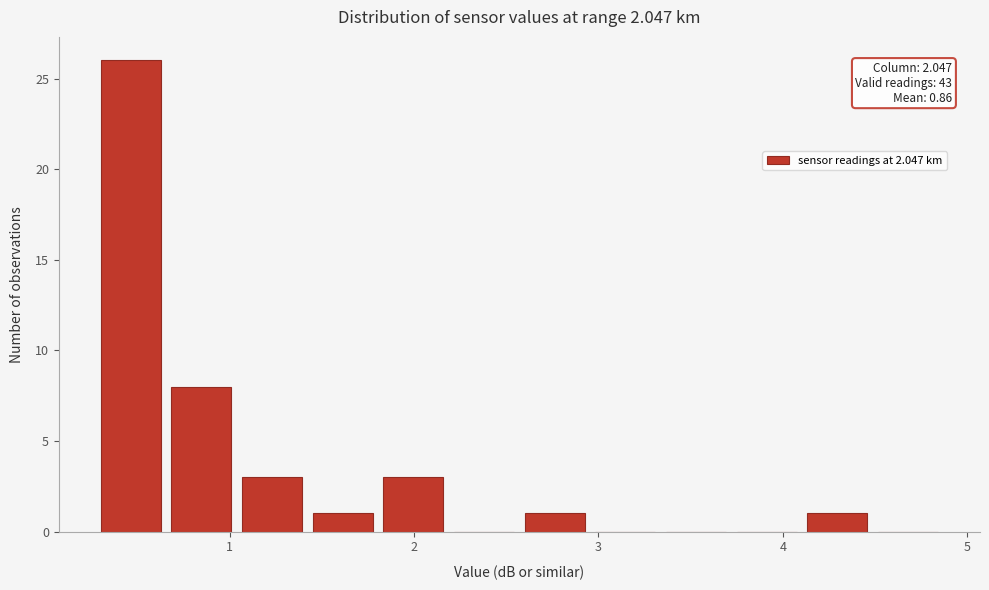

Read against the x-axis, roughly where is the centre of the tallest bar?

0.5